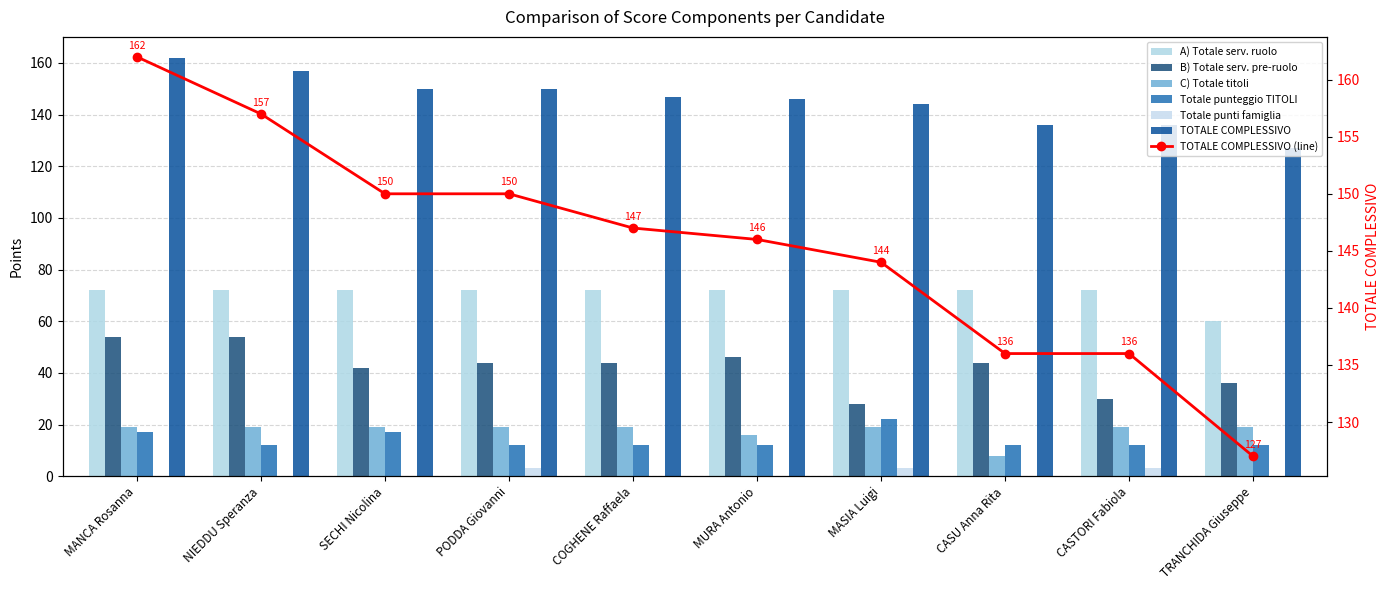

Which series has the largest range (max minus min)?

TOTALE COMPLESSIVO